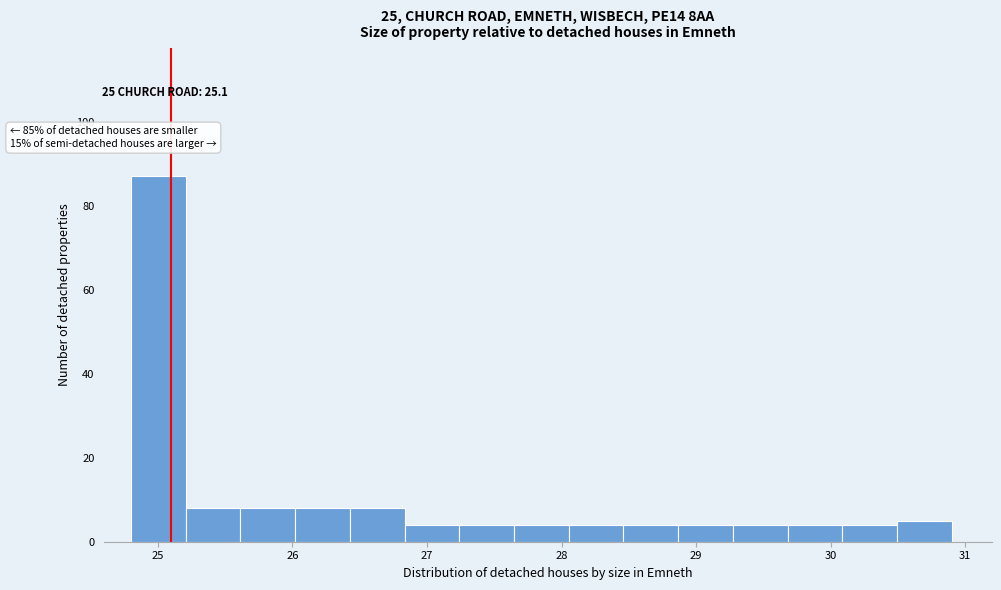

Which range on the x-axis has the tallest bar?

24.8 to 25.2